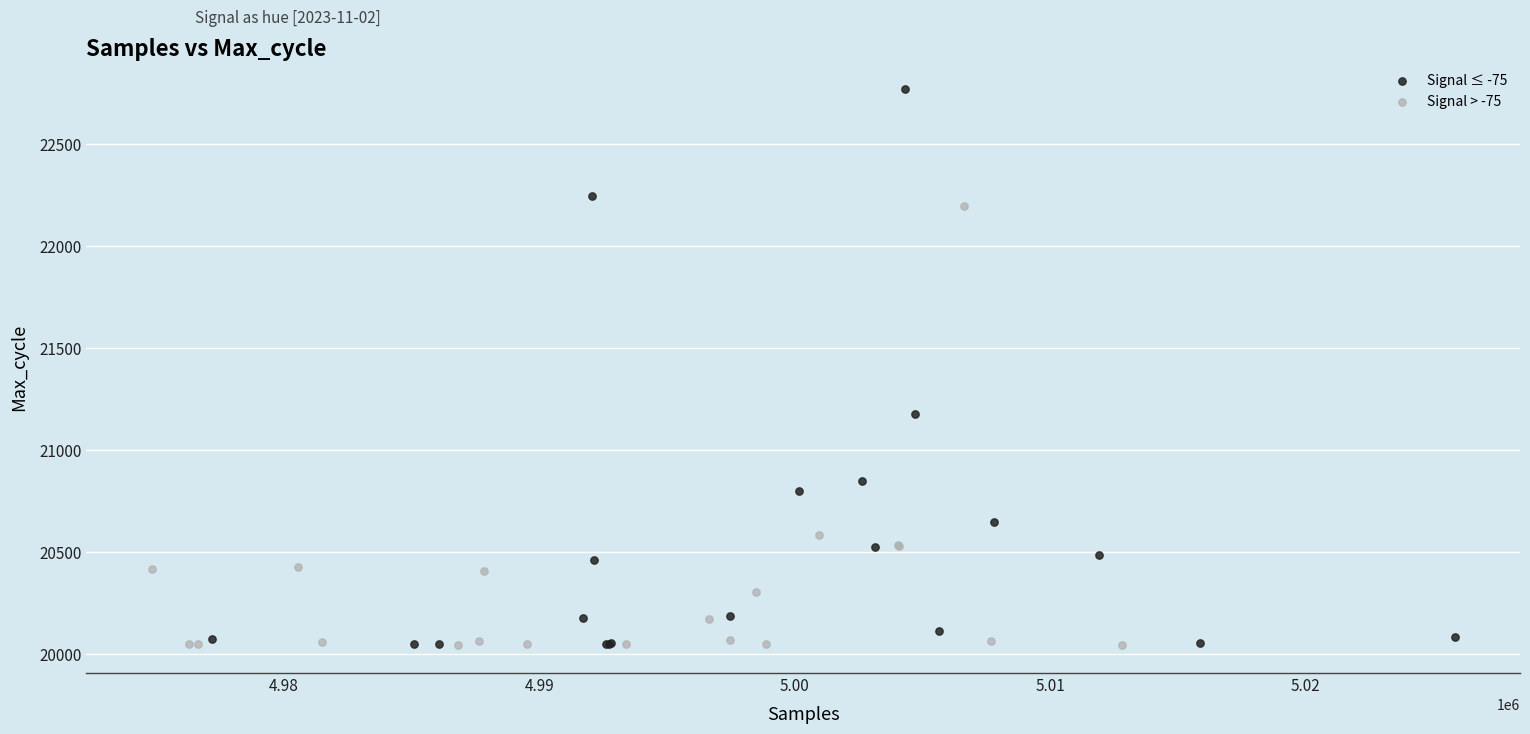

What are all the series names shown in the legend?

Signal ≤ -75, Signal > -75